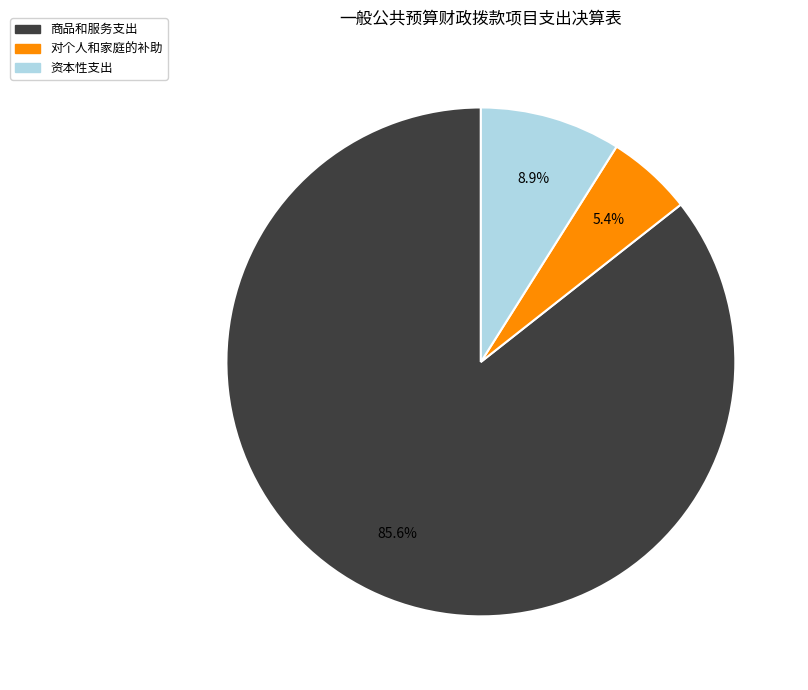

Which category accounts for the majority?

商品和服务支出